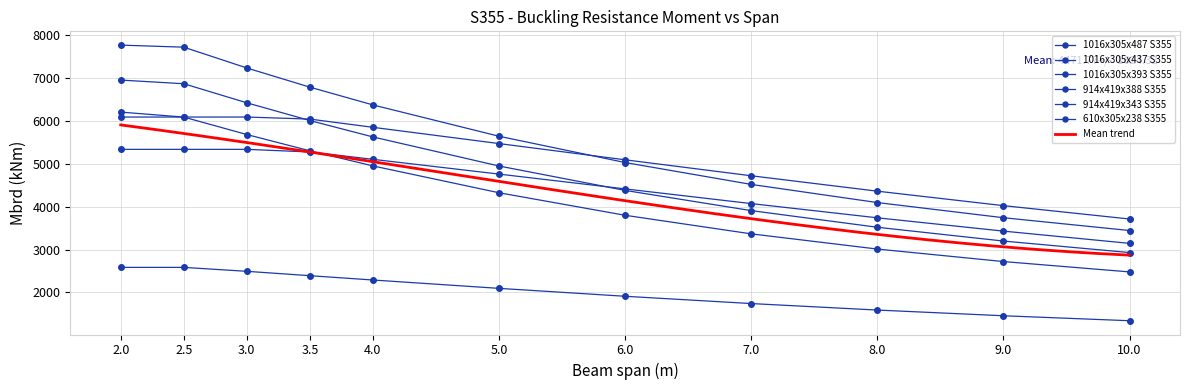

List the labels in order of 1016x305x393 S355 value, largest first.

2, 2.5, 3, 3.5, 4, 5, 6, 7, 8, 9, 10